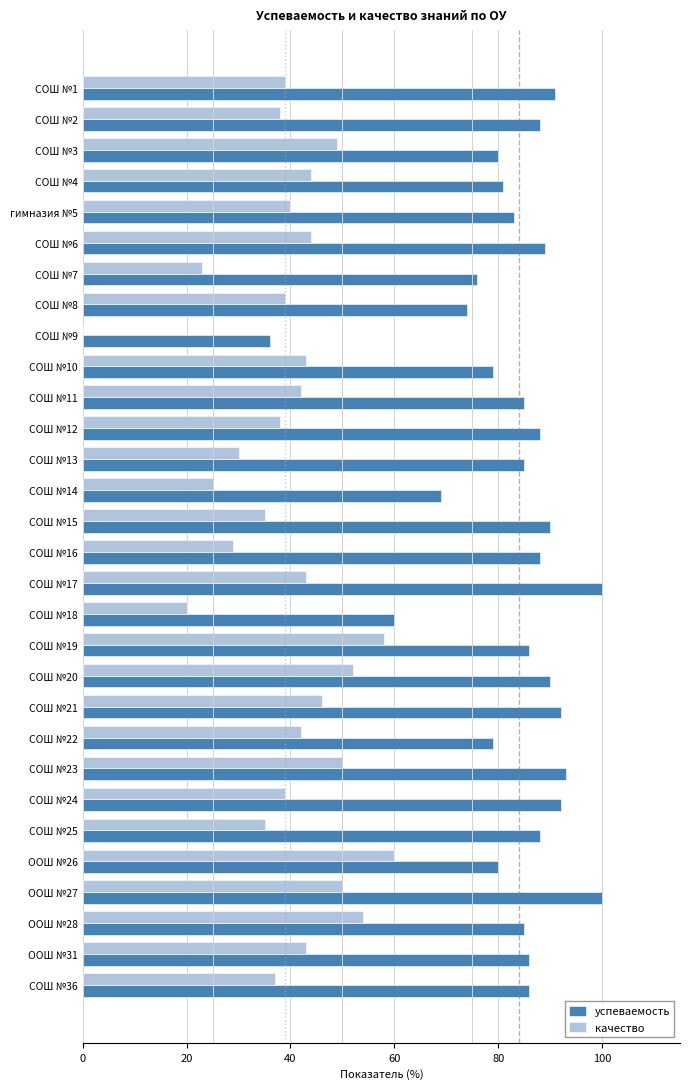

The value of качество at СОШ №17 is 43. True or false?

True